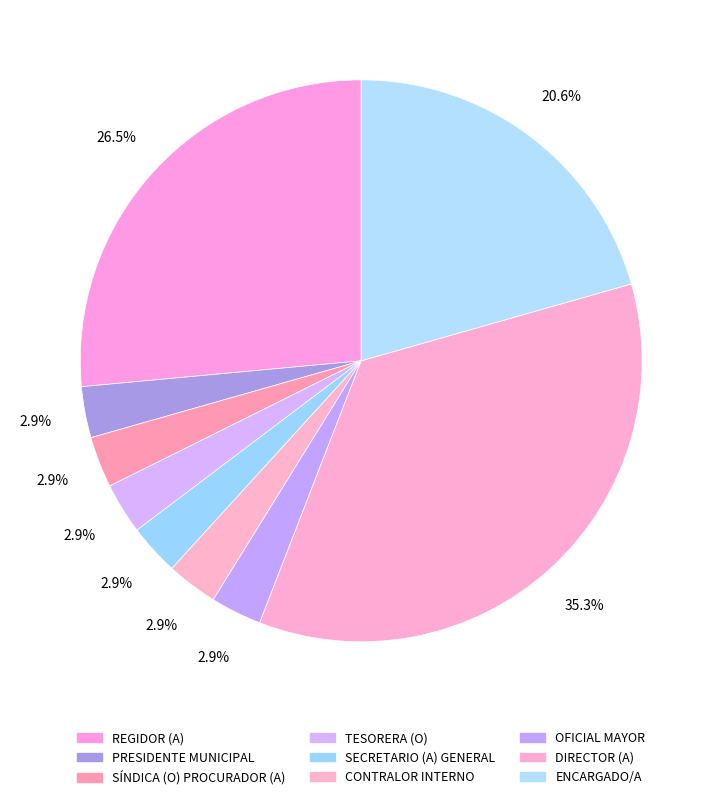

To the nearest percent, what is the combined percentage of TESORERA (O) and ENCARGADO/A?

24%